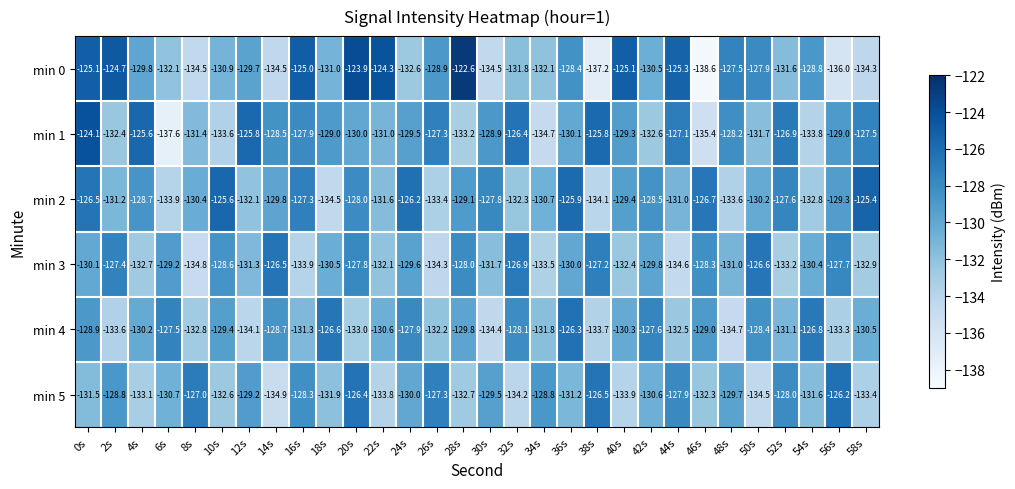

Is it true that min 3 equals -52.9 at 36s?

False